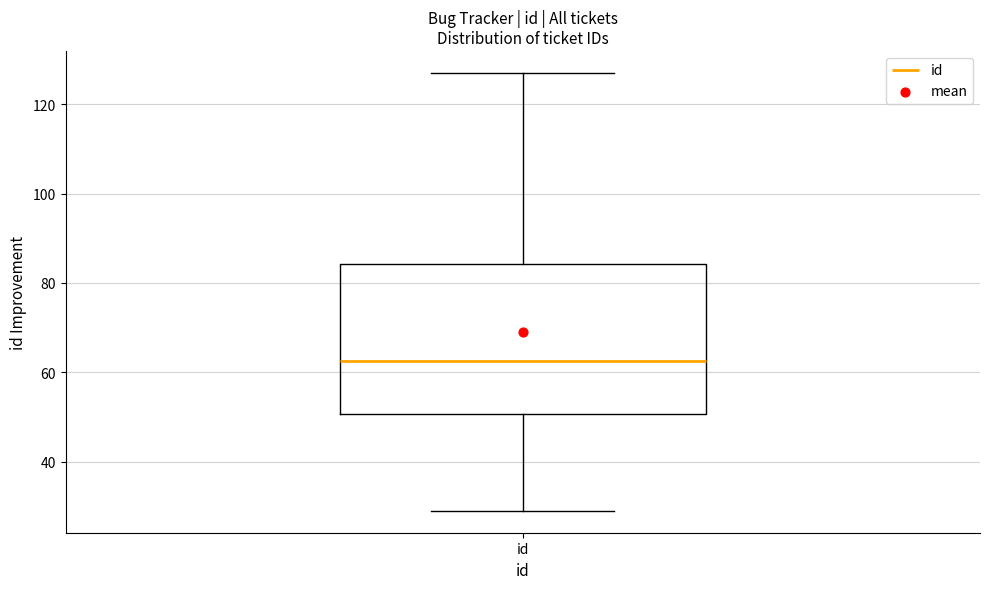

Transcribe this box plot: give where the median line is, the range the box spans, and where the two whiskers end, as read against the y-axis. The values are not printed on the chart, so give them approximately, as read against the axis.

median 62, box 50 to 84, whiskers 30 to 128